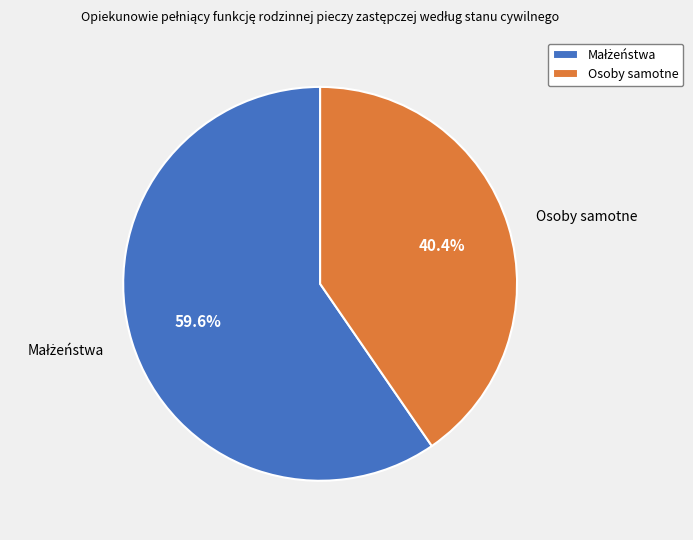

How much of the chart is everything except Osoby samotne?

59.6%